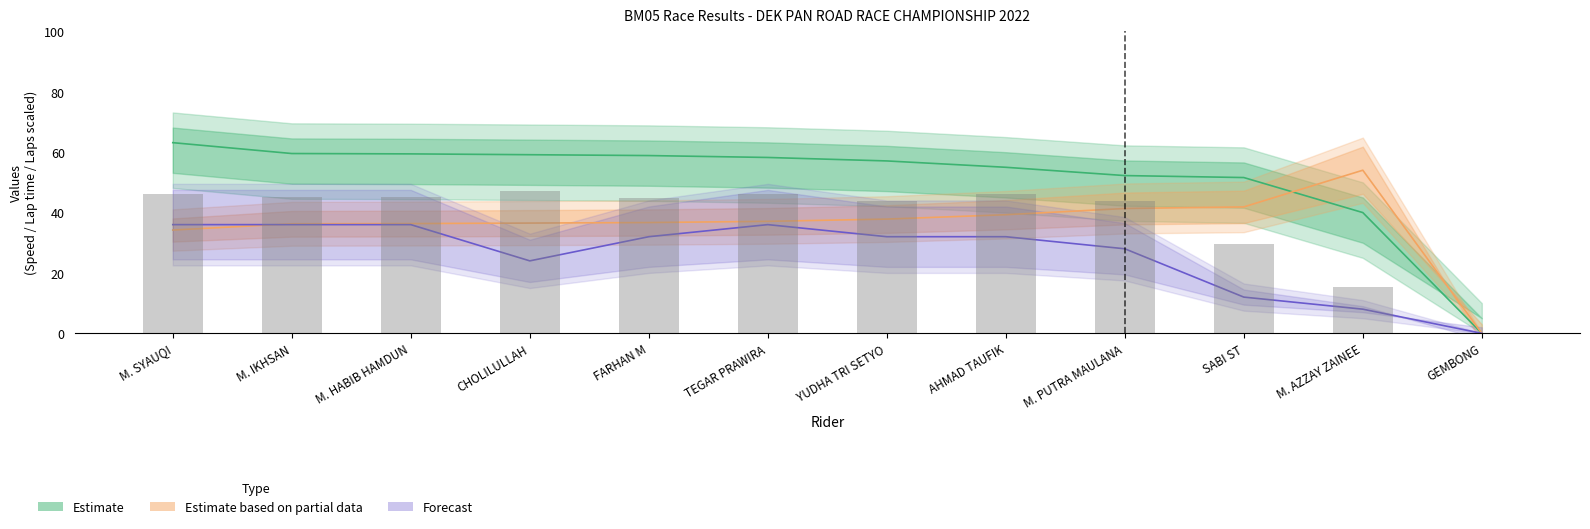

What position from the left is YUDHA TRI SETYO?

7